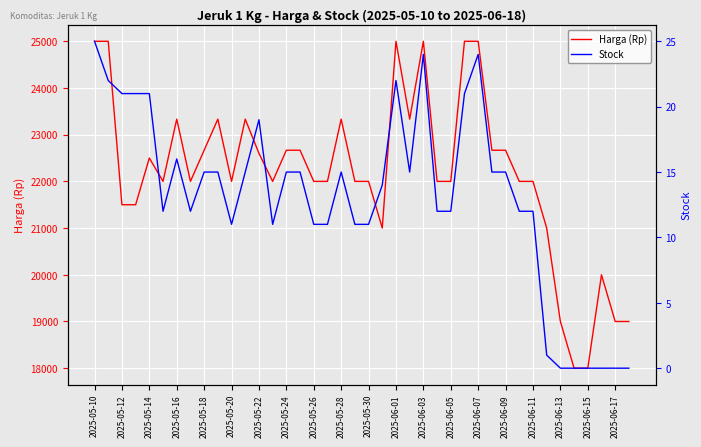

What are all the series names shown in the legend?

Harga (Rp), Stock